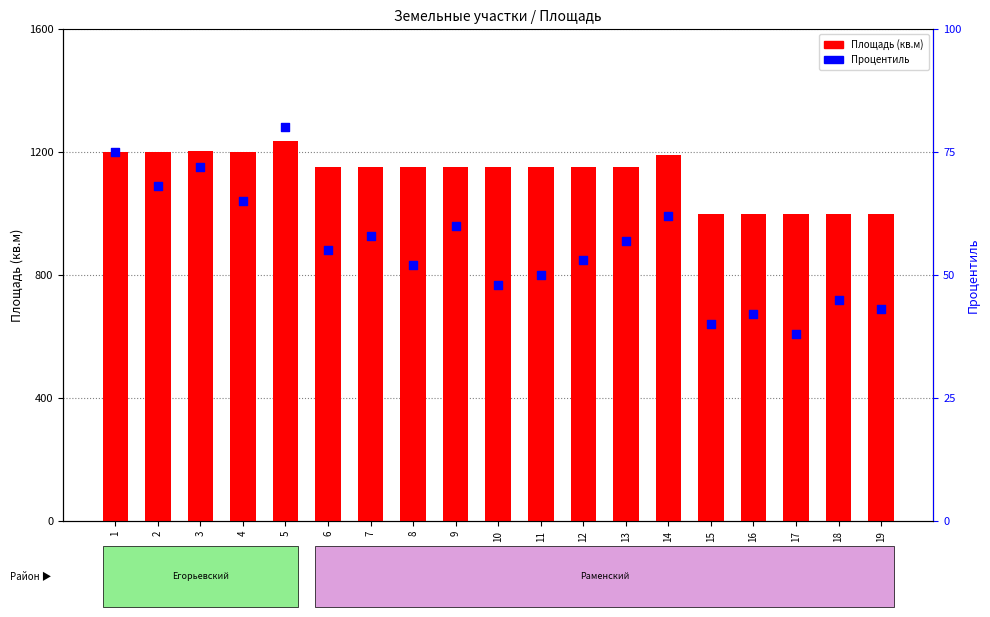

What are all the series names shown in the legend?

Площадь (кв.м), Процентиль